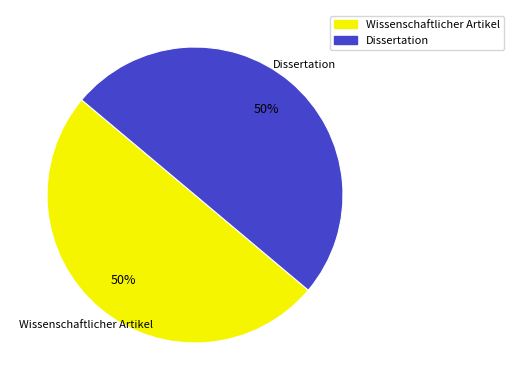

Do Dissertation and Wissenschaftlicher Artikel together represent more than half of the pie?

Yes